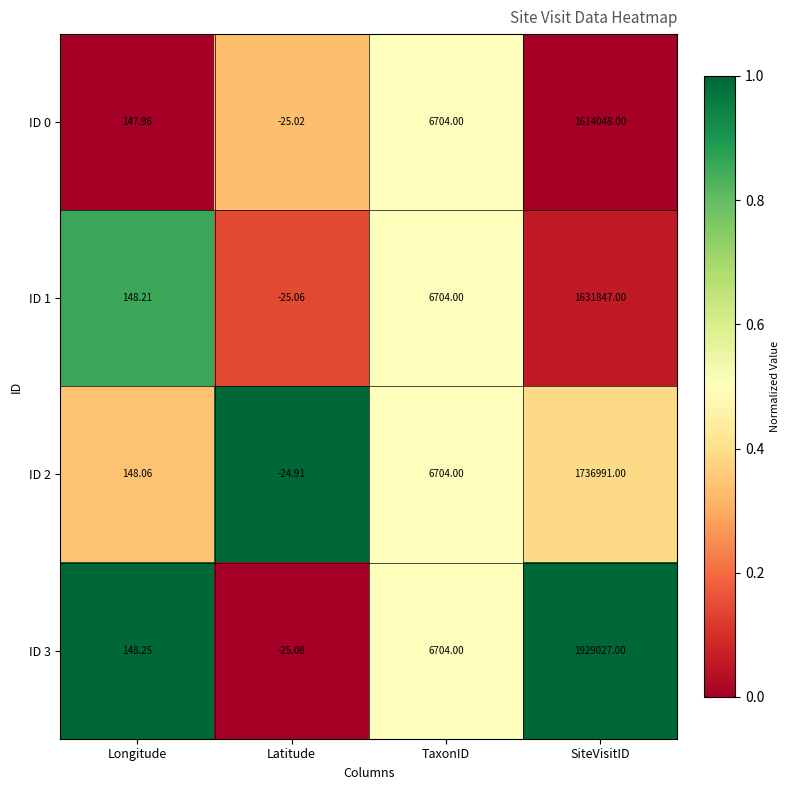

Where is ID 2 nearest to the value 868483?

TaxonID